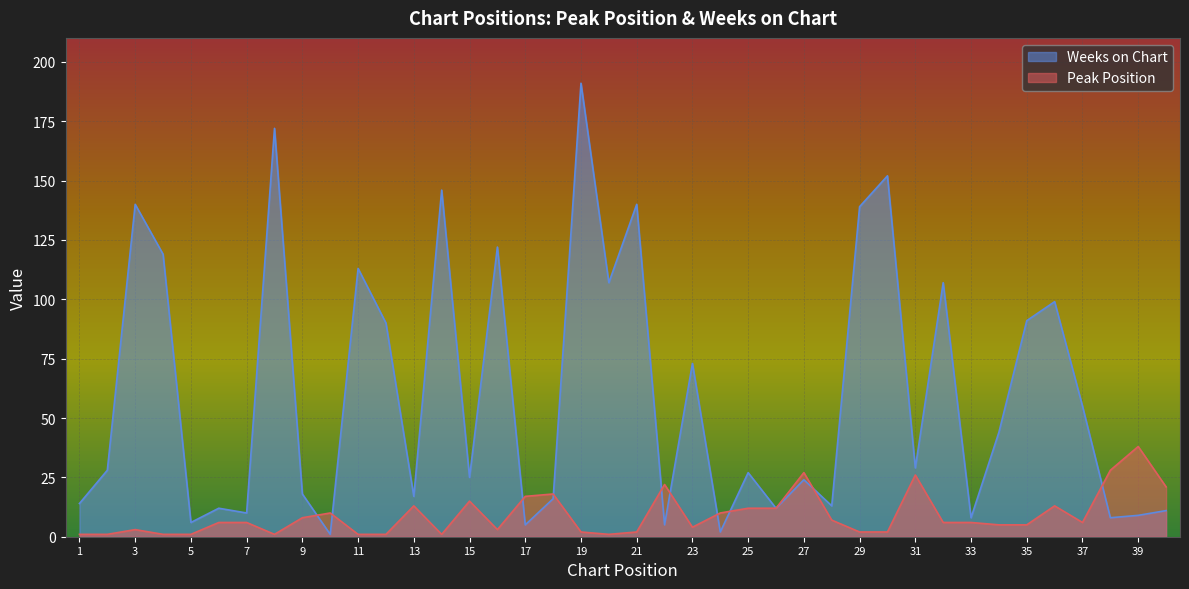

Rank the series by their average value, from highest to lowest.

Weeks on Chart, Peak Position